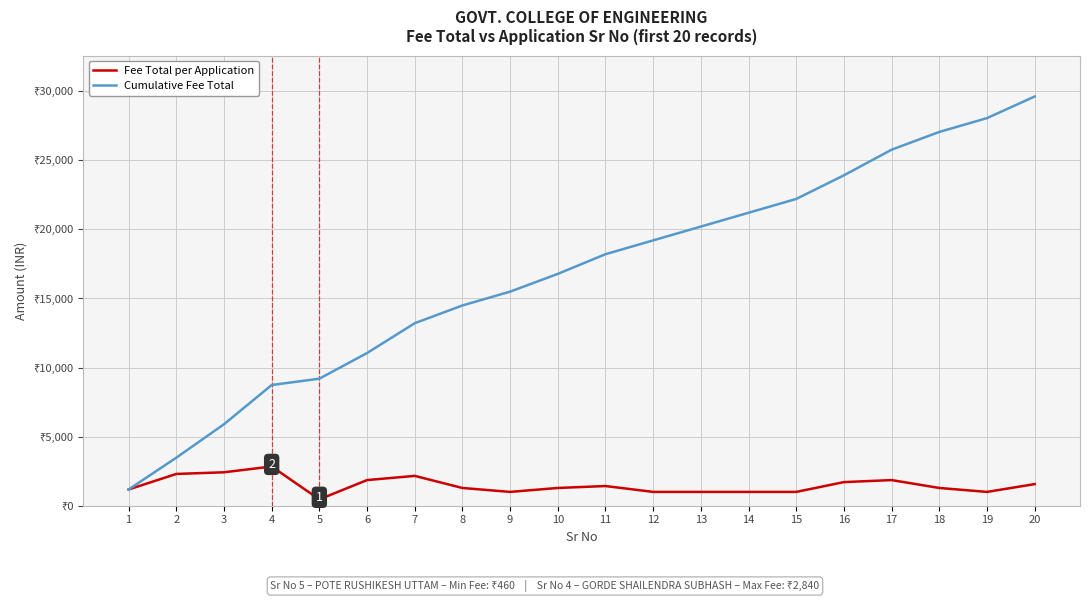

Is this an area chart (filled region under the line)?

No